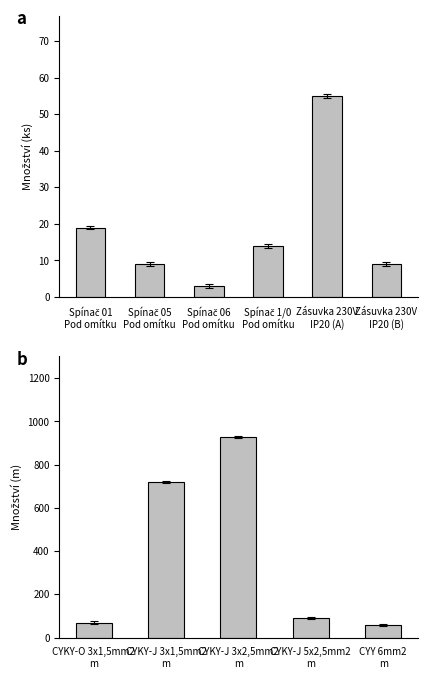

What is the label of the 2nd bar from the right?

Zásuvka 230V
IP20 (A)